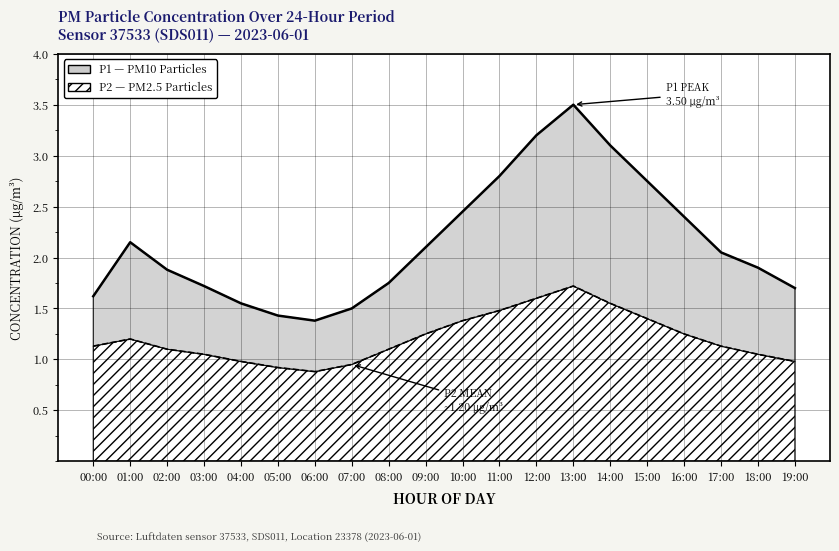

Is the value of P2 at 00:00 greater than the value of P1 at 07:00?

No